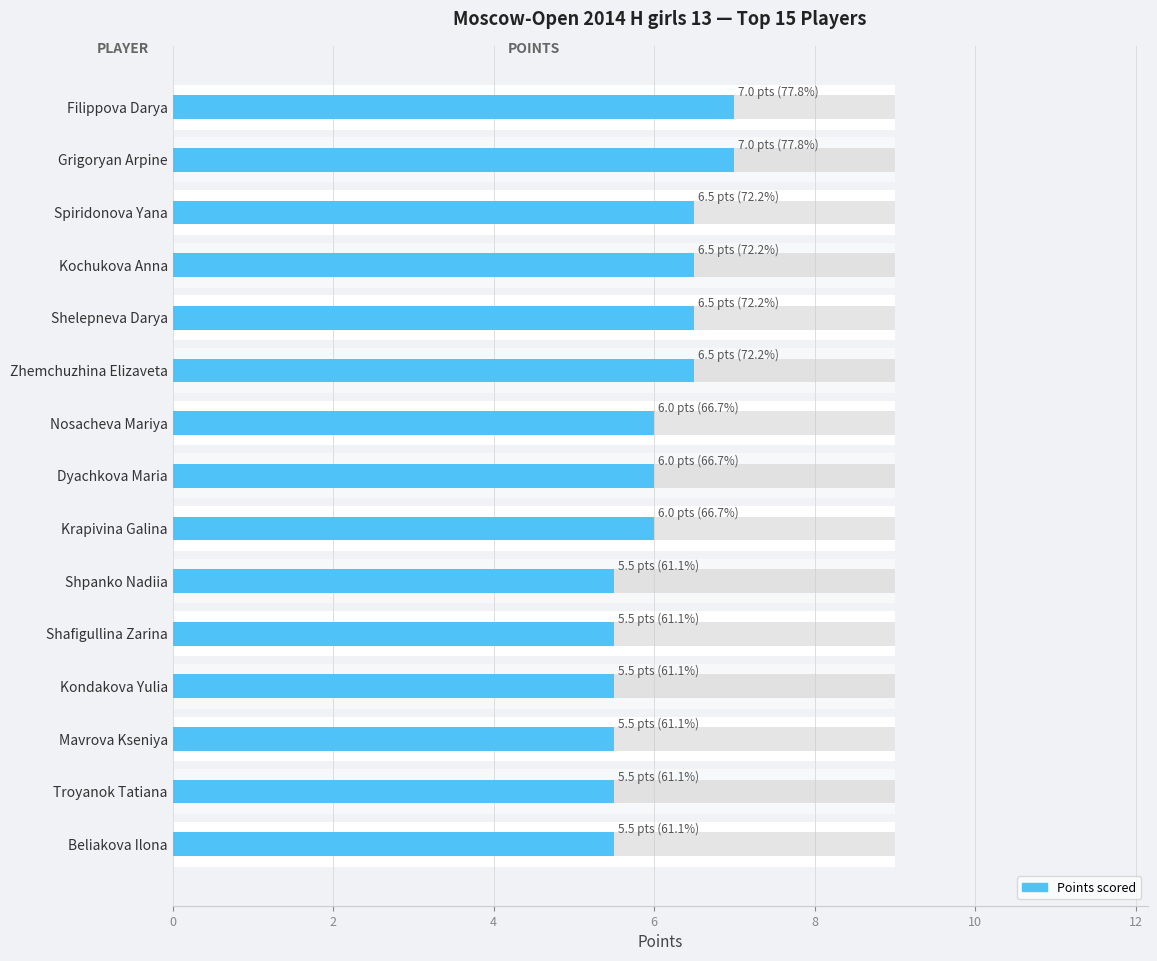

The chart shows a value of 3.4 at 14. True or false?

False